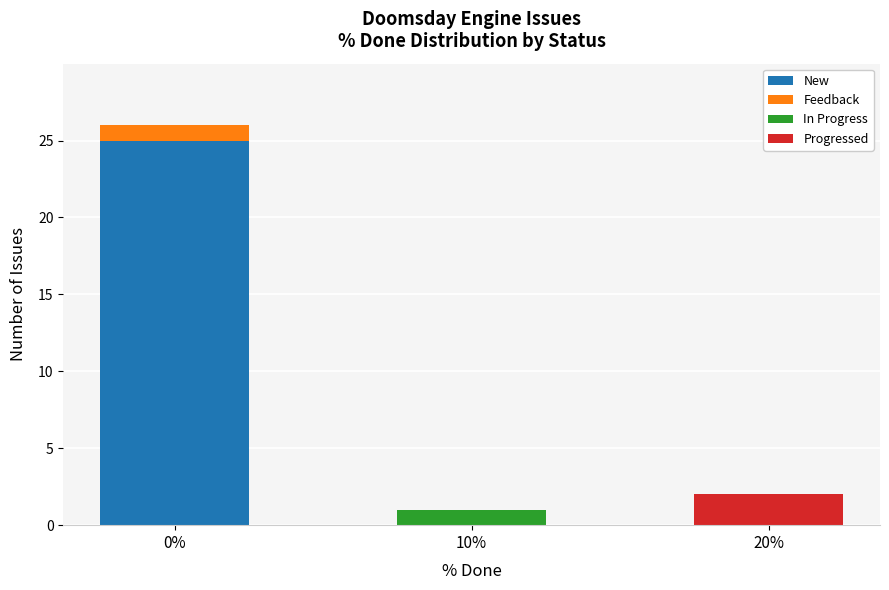

Reading left to right, list the values for the New series.

0%=25	10%=0	20%=0